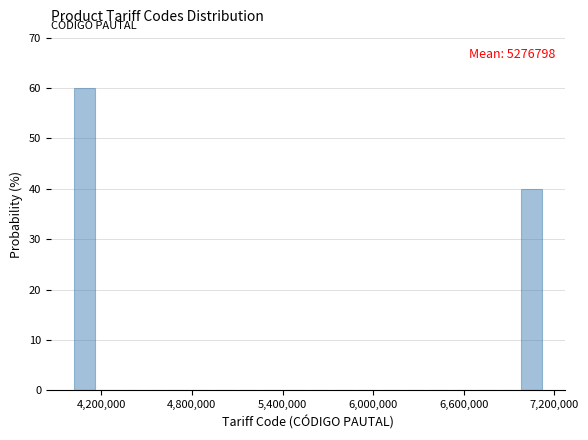

Read against the x-axis, roughly where is the centre of the tallest bar?

4100000